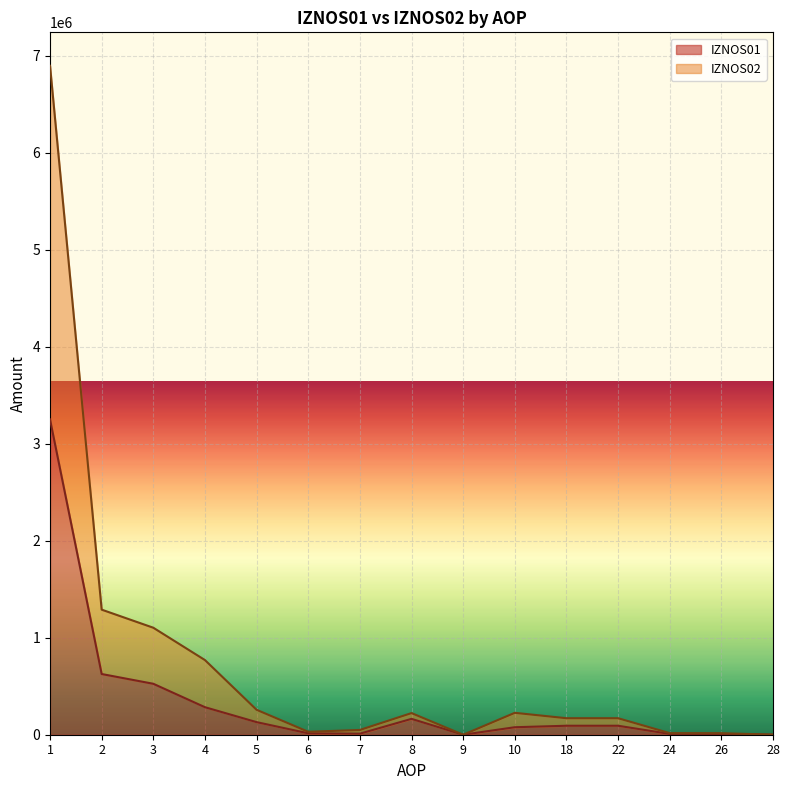

What is the approximate value of IZNOS02 at 3?

1102791.2